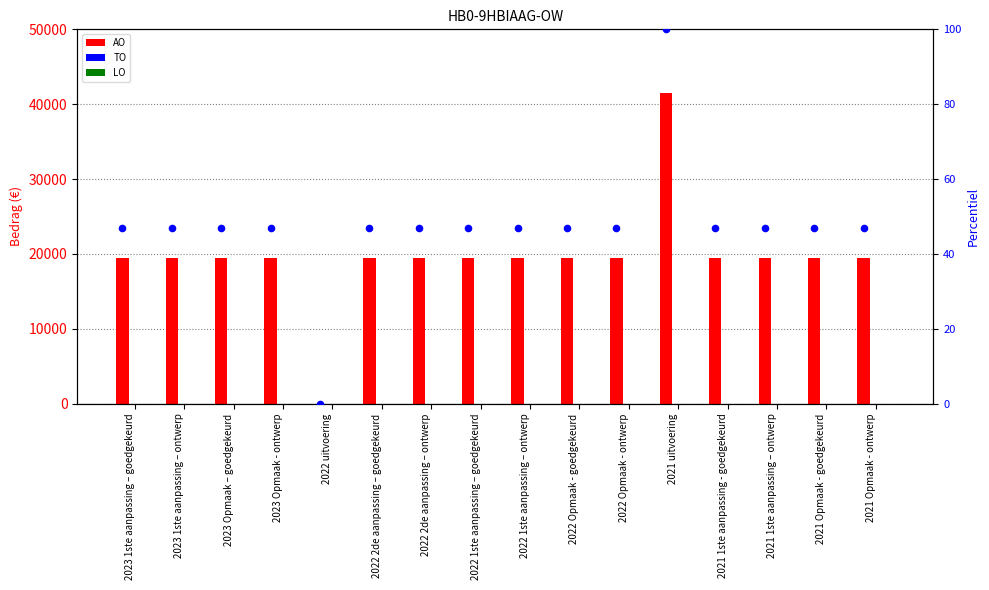

Which series has the largest total across all categories?

AO